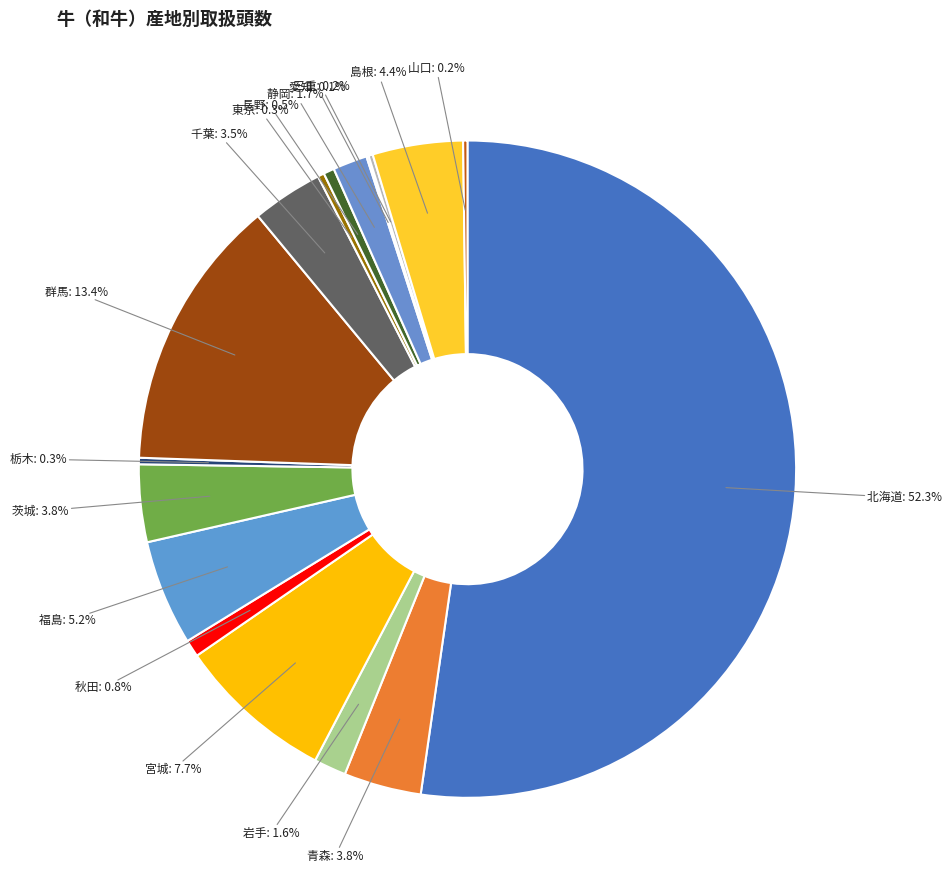

What is the majority slice?

北海道